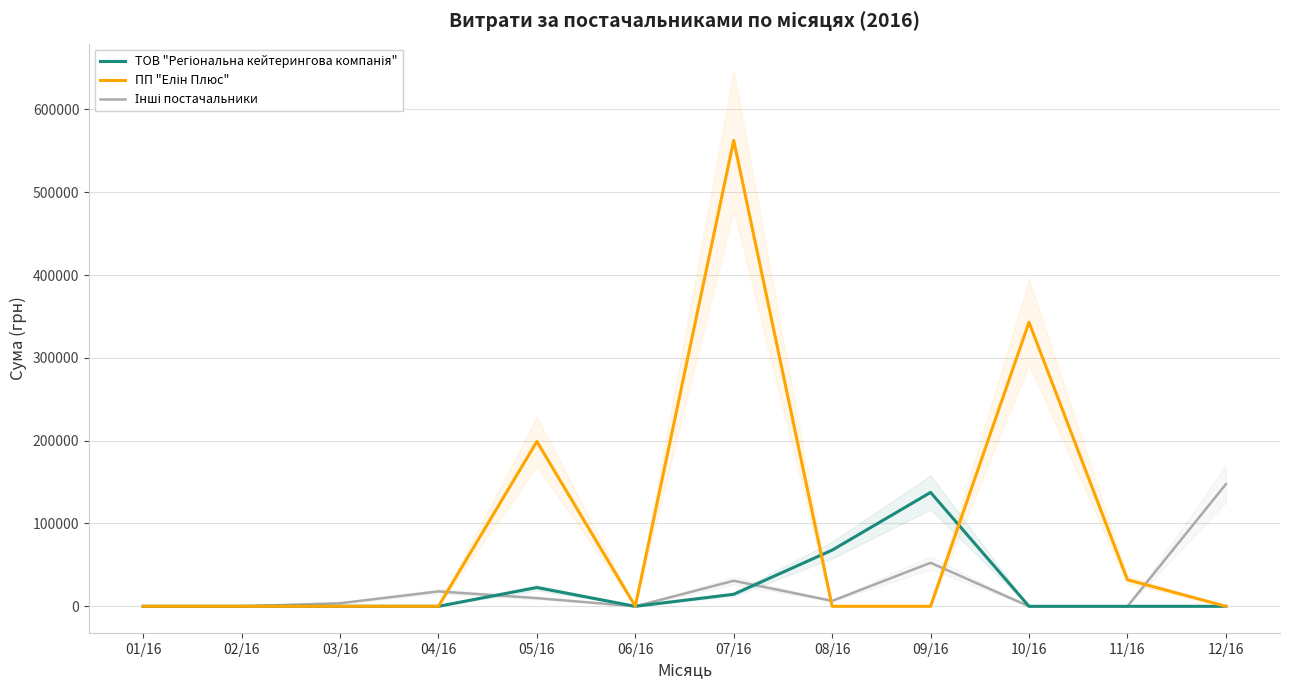

How many data points in Інші постачальники are less than 6547?

6